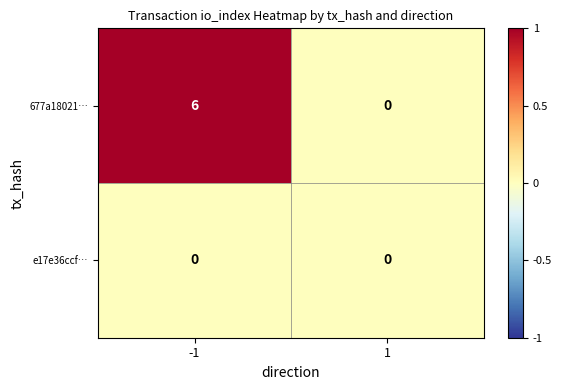

List the series in order of their overall mean, highest first.

677a18021…, e17e36ccf…